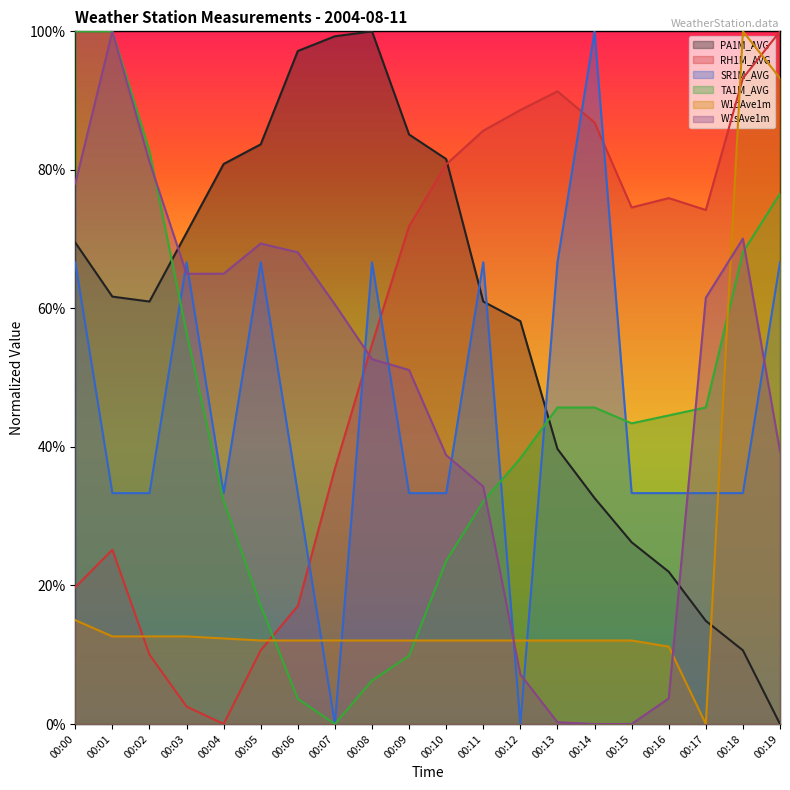

Which series has the widest spread of values?

PA1M_AVG